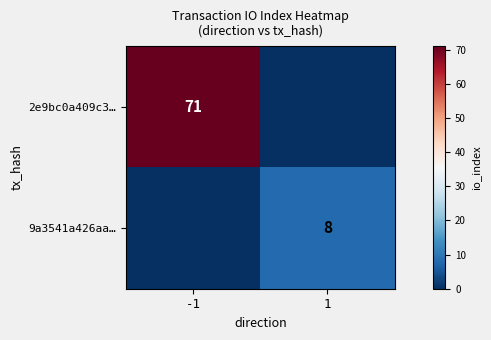

Is it true that 2e9bc0a409c3… equals 71 at -1?

True